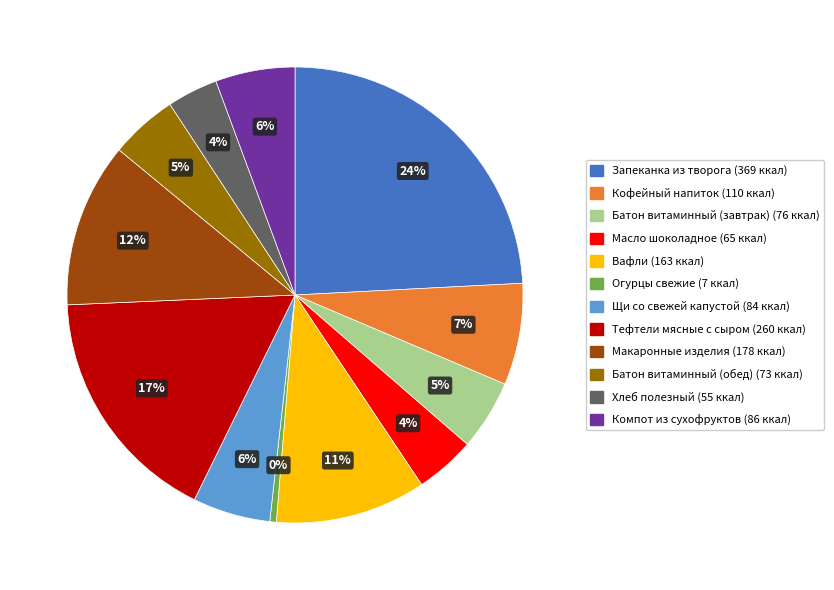

Count the number of slices in the pie.

12